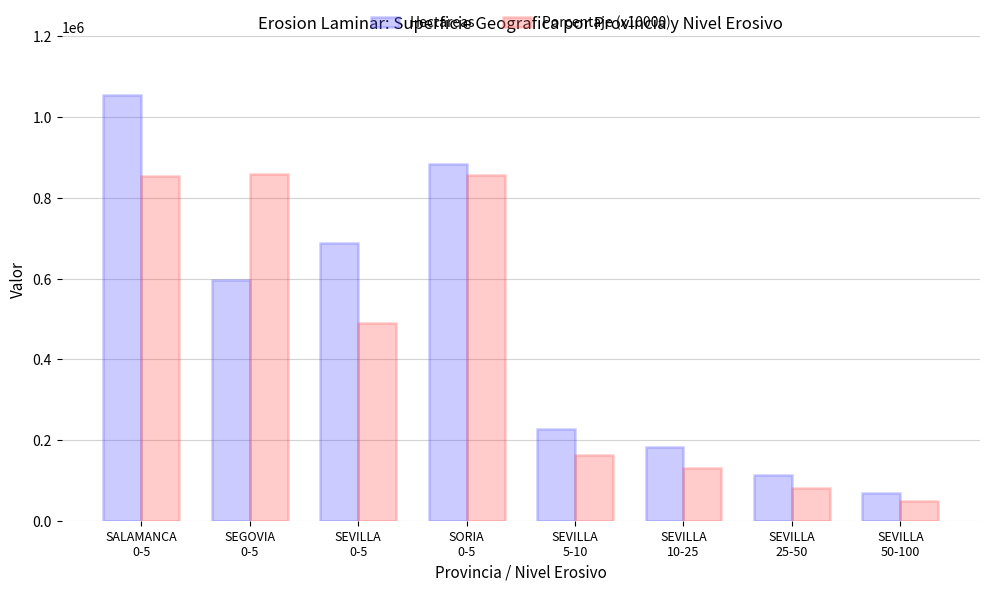

Are the bars horizontal?

No